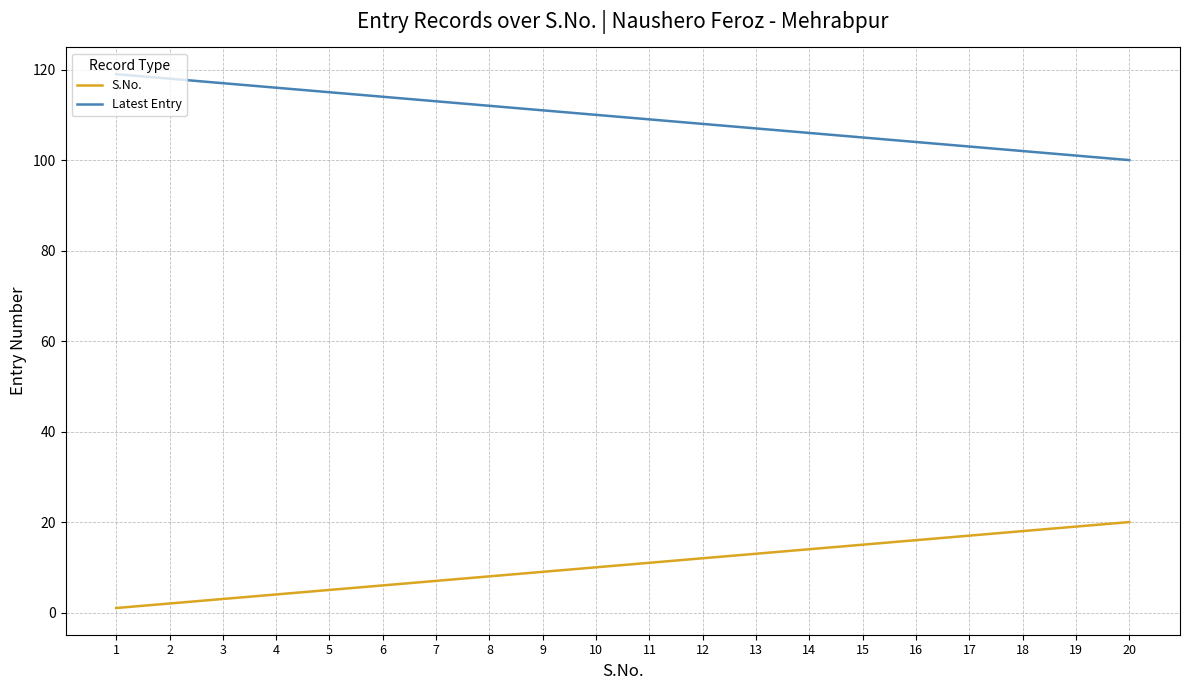

Rank the series at 19 from highest to lowest value.

Latest Entry, S.No.